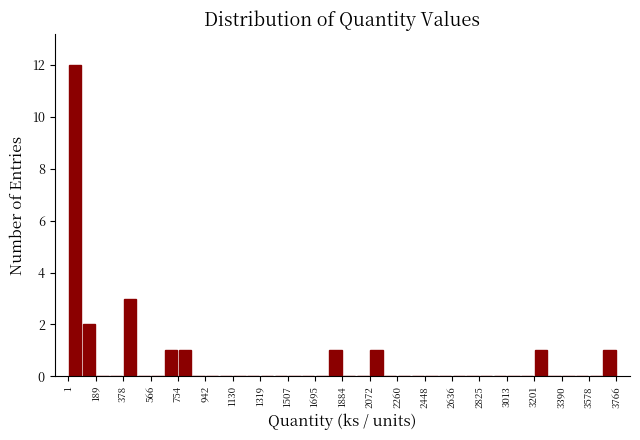

Reading left to right, list every bar in this chart as the range it spans on the x-axis followed by its height. Neither the bar edges nor the heights are printed on the chart, so give them approximately, as read against the axes.

0 to 100: 12
100 to 180: 2
180 to 280: 0
280 to 380: 0
380 to 480: 3
480 to 560: 0
560 to 660: 0
660 to 760: 1
760 to 840: 1
840 to 940: 0
940 to 1040: 0
1040 to 1140: 0
1140 to 1220: 0
1220 to 1320: 0
1320 to 1420: 0
1420 to 1500: 0
1500 to 1600: 0
1600 to 1700: 0
1700 to 1780: 0
1780 to 1880: 1
1880 to 1980: 0
1980 to 2080: 0
2080 to 2160: 1
2160 to 2260: 0
2260 to 2360: 0
2360 to 2440: 0
2440 to 2540: 0
2540 to 2640: 0
2640 to 2740: 0
2740 to 2820: 0
2820 to 2920: 0
2920 to 3020: 0
3020 to 3100: 0
3100 to 3200: 0
3200 to 3300: 1
3300 to 3380: 0
3380 to 3480: 0
3480 to 3580: 0
3580 to 3680: 0
3680 to 3760: 1